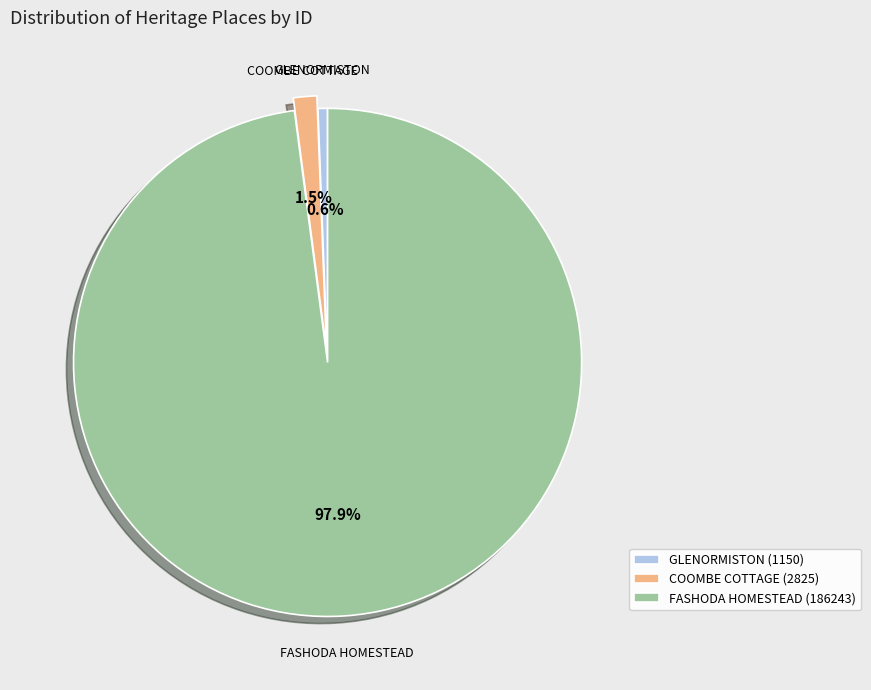

Which slice represents more than half of the pie?

FASHODA HOMESTEAD (186243)